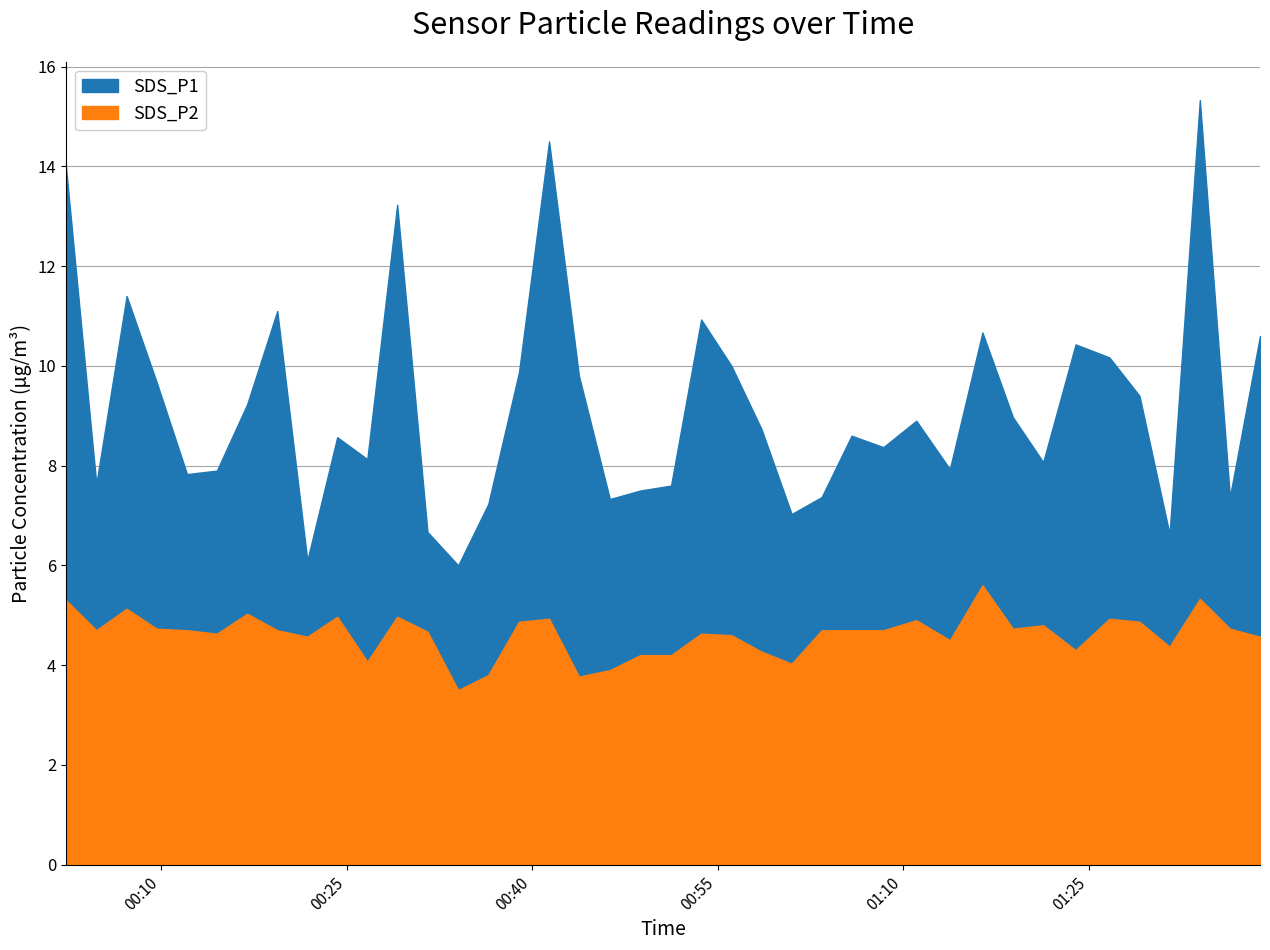

How many distinct data groups are displayed?

2